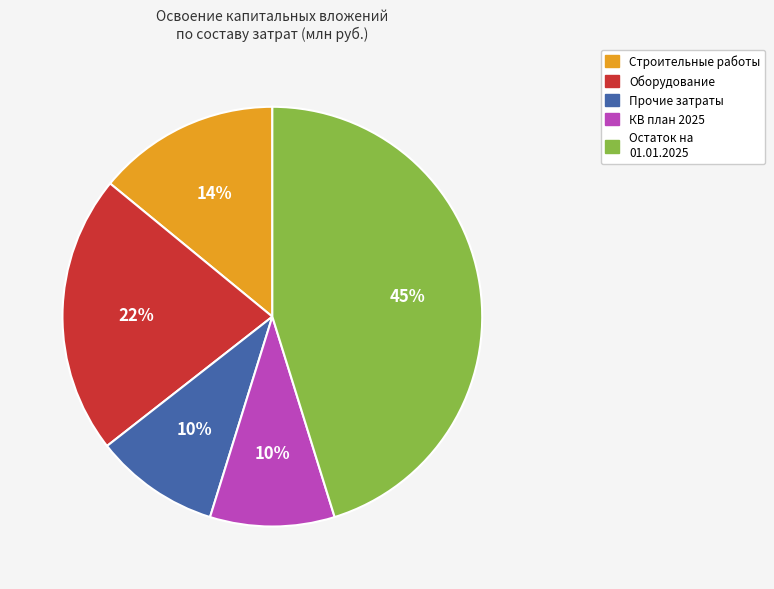

To the nearest percent, what is the average slice percentage?

20%